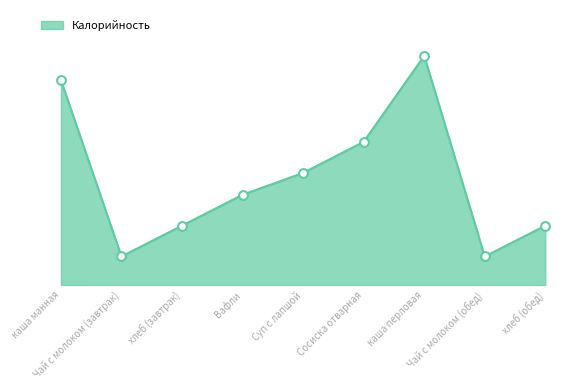

Which has a higher value, каша перловая or Вафли?

каша перловая